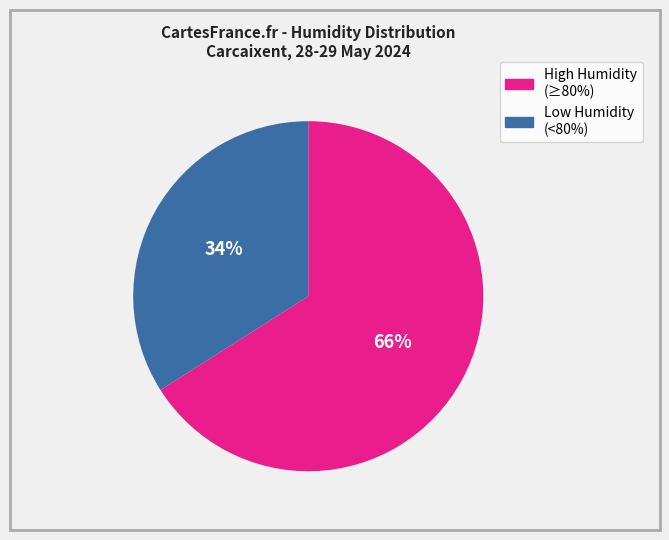

To the nearest percent, what is the average slice percentage?

50%